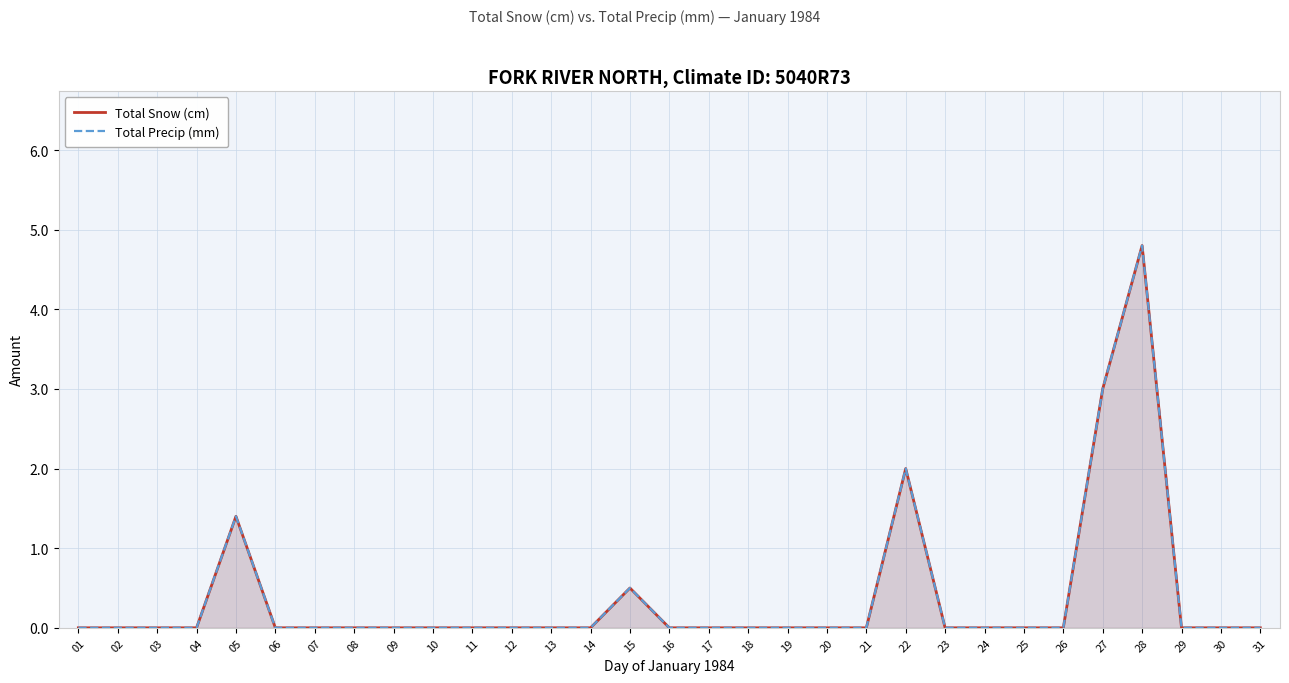

How many lines are shown in the chart?

2